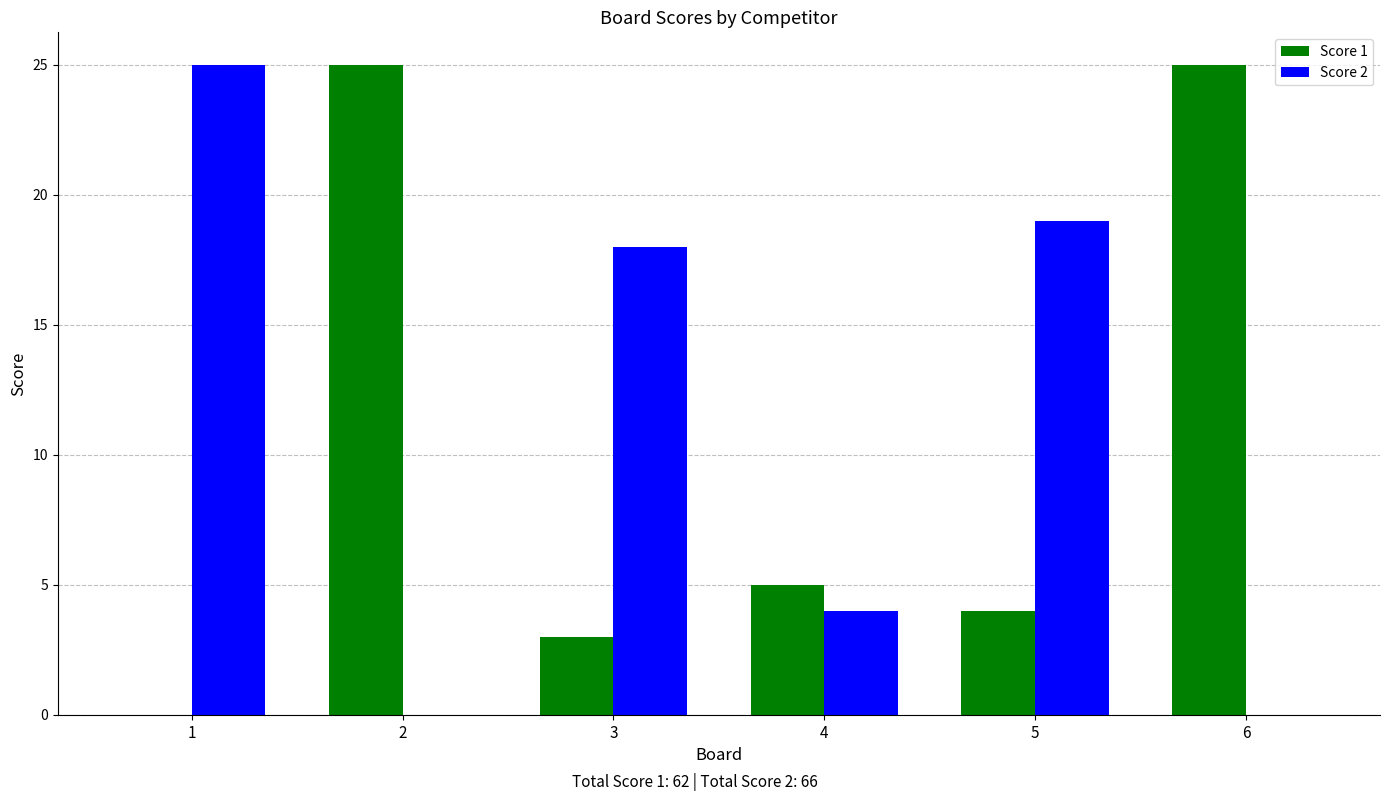

How many positive values does the Score 1 series have?

5